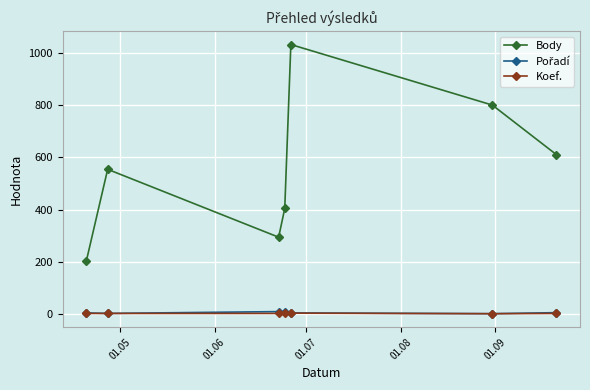

True or false: Koef. has more than 0 points higher than both neighbors.

True